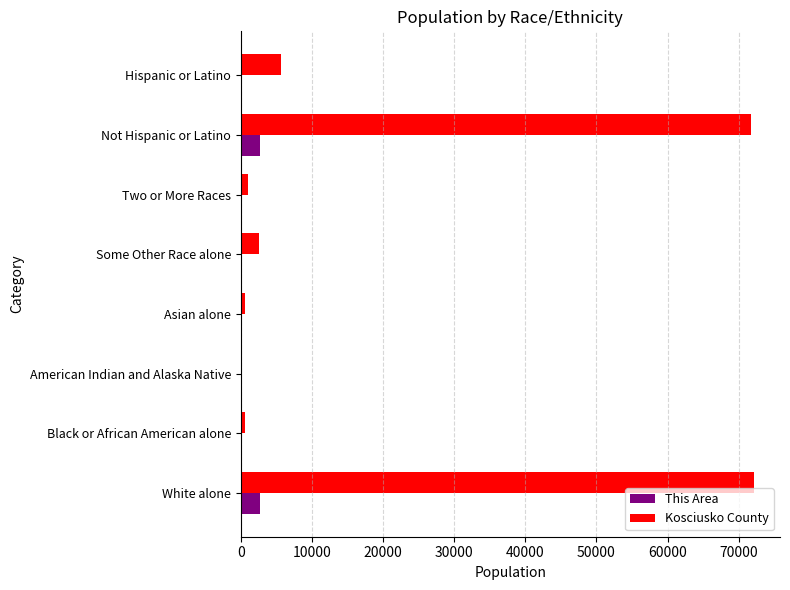

At which label is Kosciusko County closest to 36210?

Hispanic or Latino